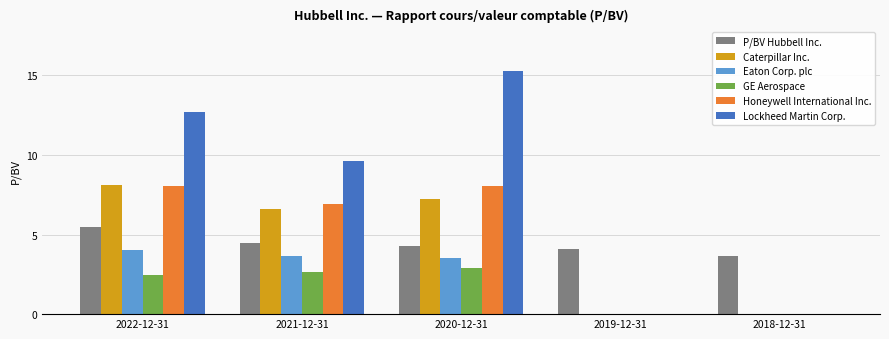

Between 2021-12-31 and 2020-12-31, which series saw the biggest shift?

Lockheed Martin Corp.